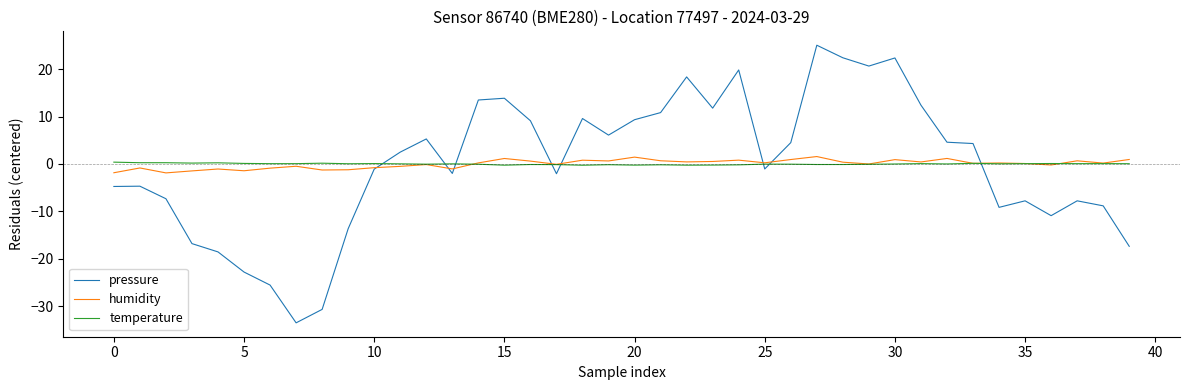

What is the greatest value displayed?

25.1